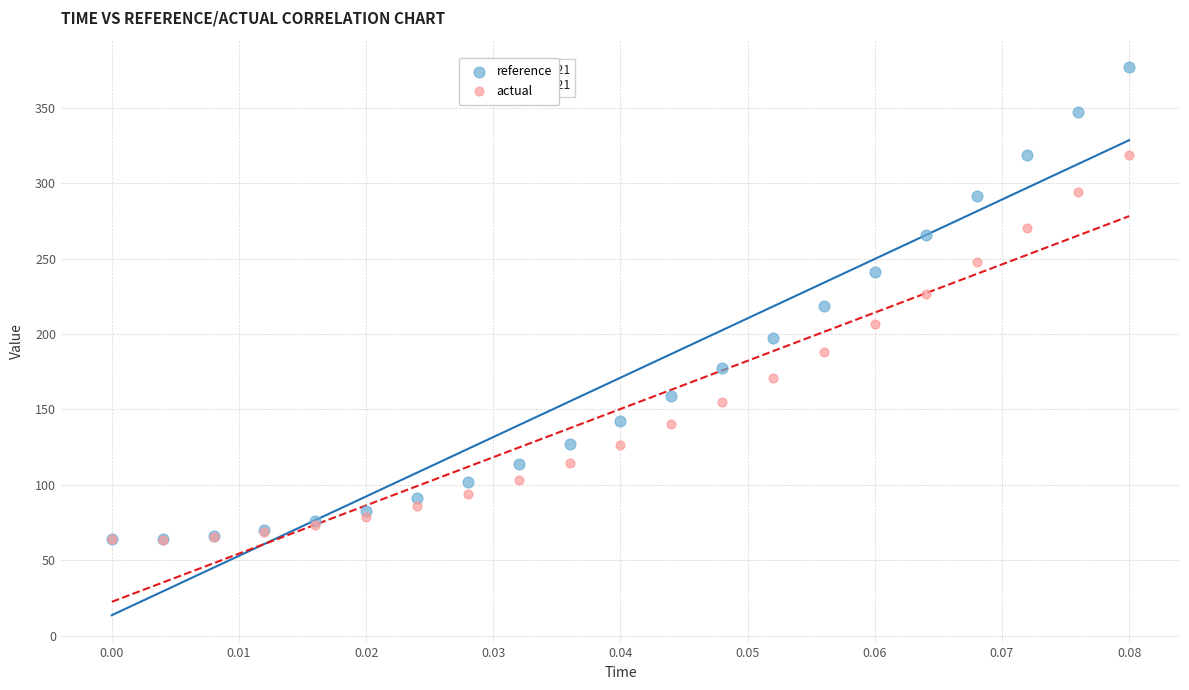

What are all the series names shown in the legend?

reference, actual